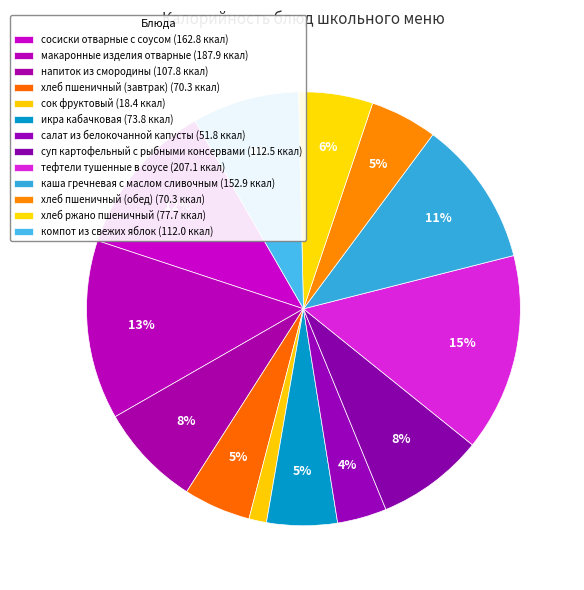

To the nearest percent, what is the average slice percentage?

8%